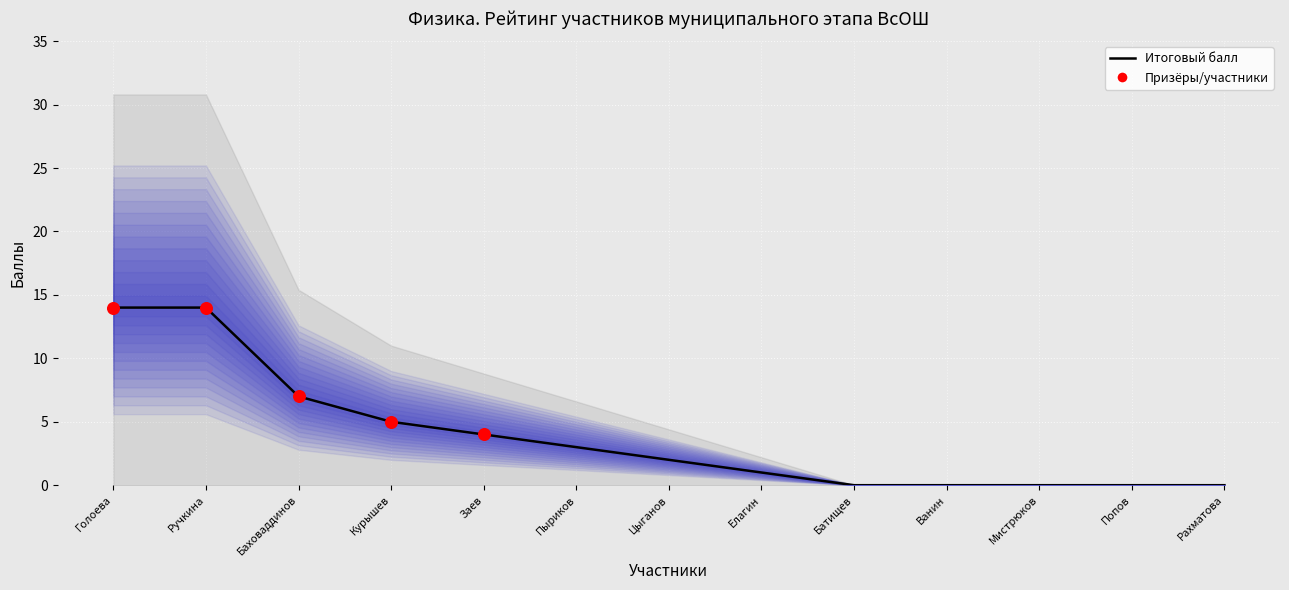

What is the change in value from Голоева to Баховаддинов?

-7